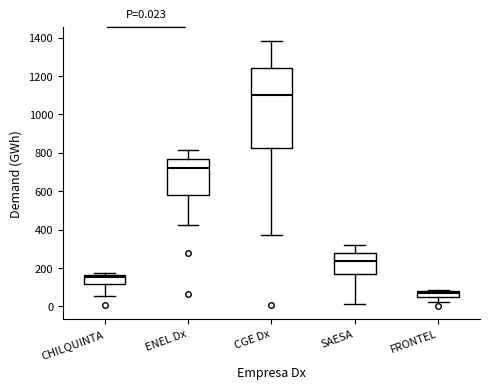

Which box is the tallest, from its lower edge to its upper edge?

CGE Dx